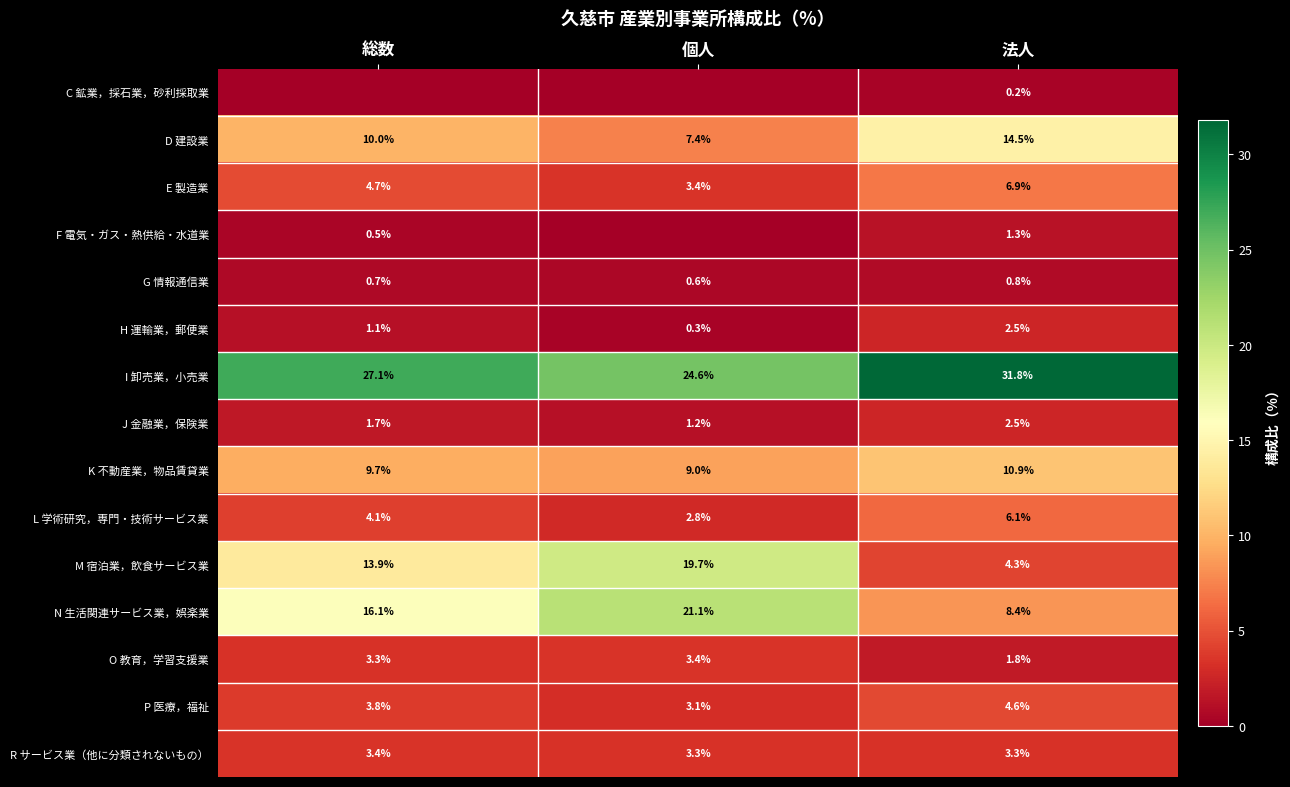

Is the value of H 運輸業，郵便業 at 法人 greater than the value of C 鉱業，採石業，砂利採取業 at 法人?

Yes